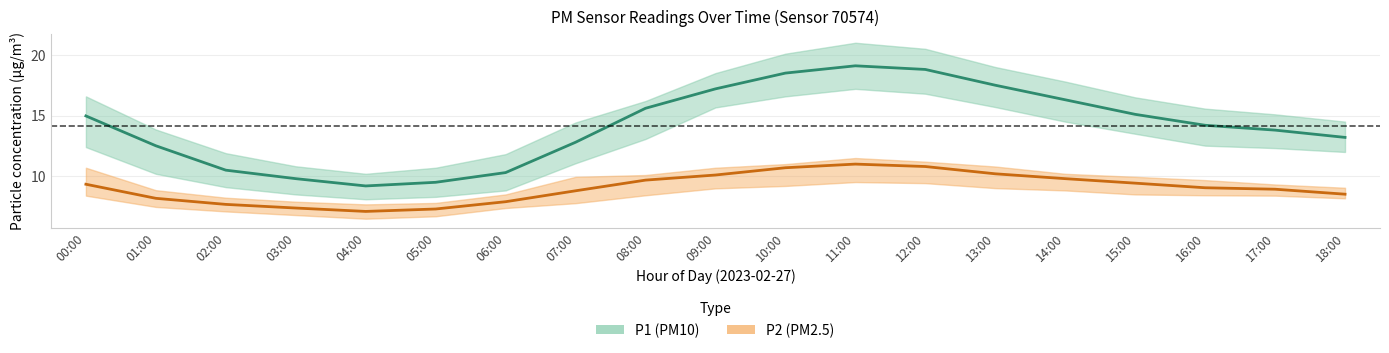

Where does the P1 series first go above 14?

00:00